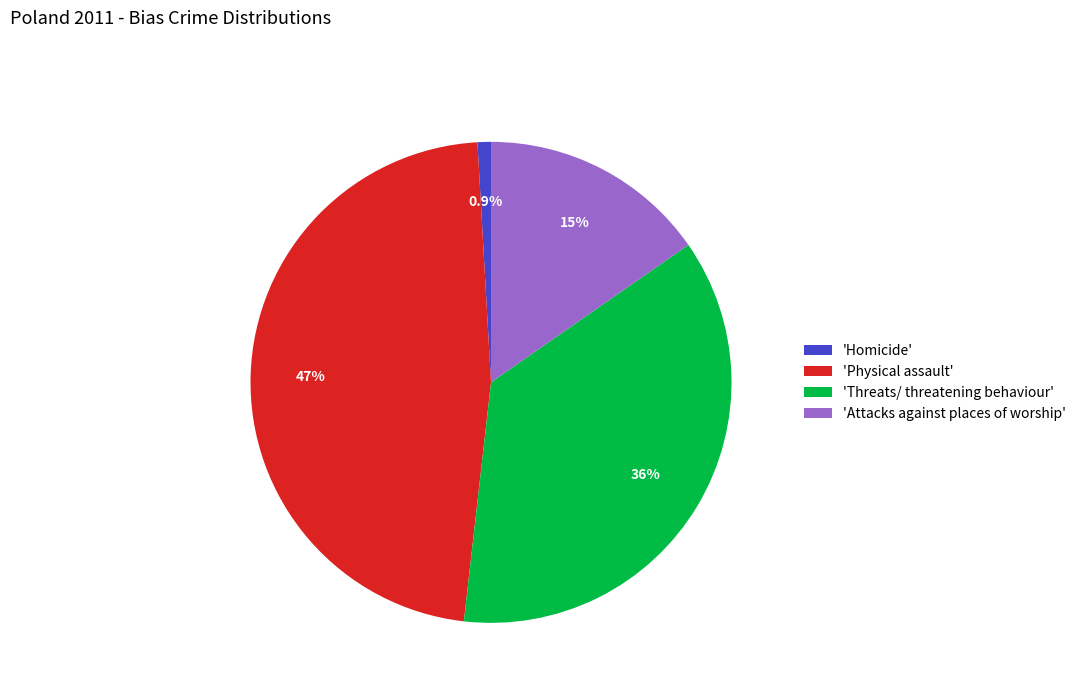

Which has a higher value, 'Threats/ threatening behaviour' or 'Homicide'?

'Threats/ threatening behaviour'